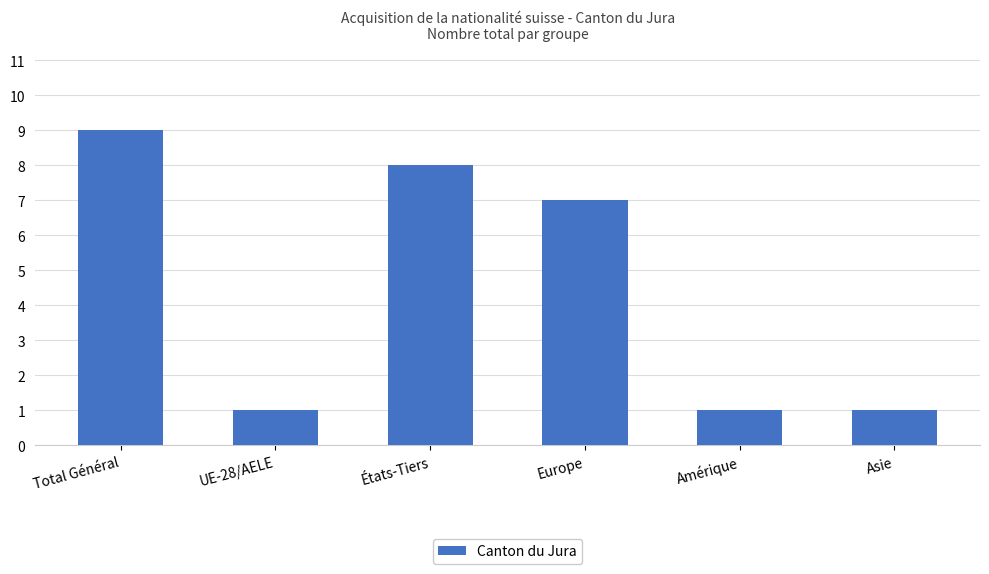

What position from the left is Europe?

4